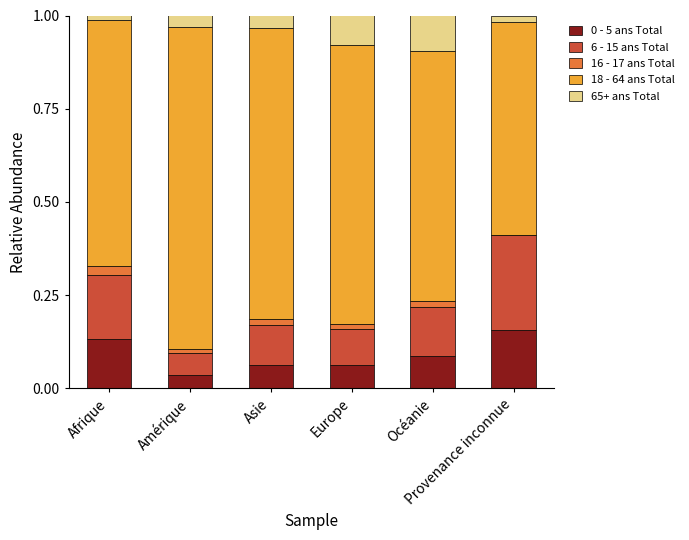

Where is 65+ ans Total nearest to the value 0?

Afrique